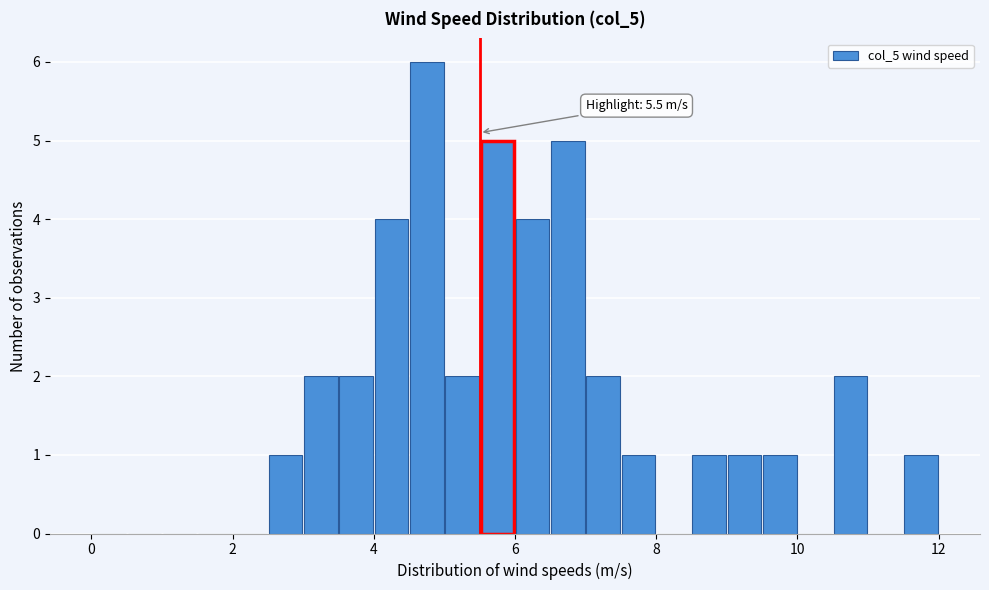

Around what value on the x-axis is the tallest bar? Give the approximate position of its centre, as read against the axis.

4.8